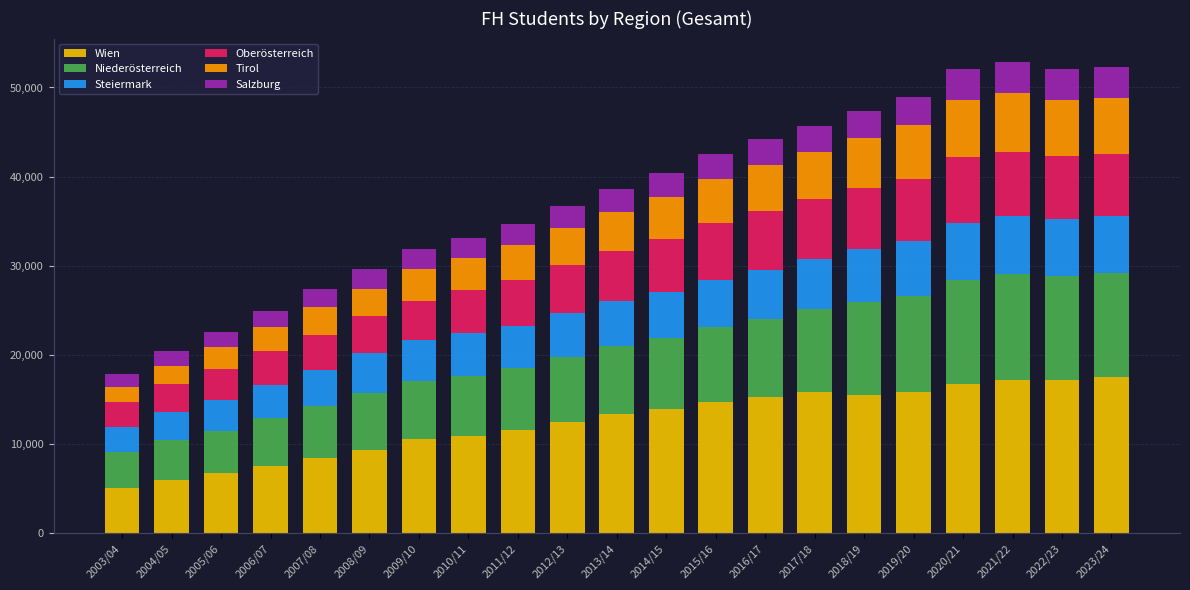

The value of Wien at 2005/06 is 6735. True or false?

True